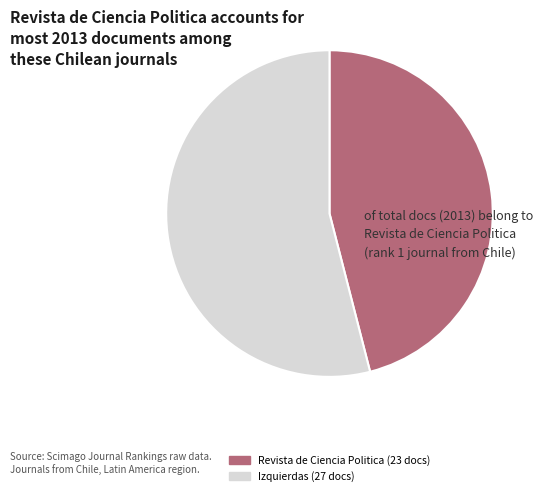

What is the largest slice in the pie chart?

Izquierdas